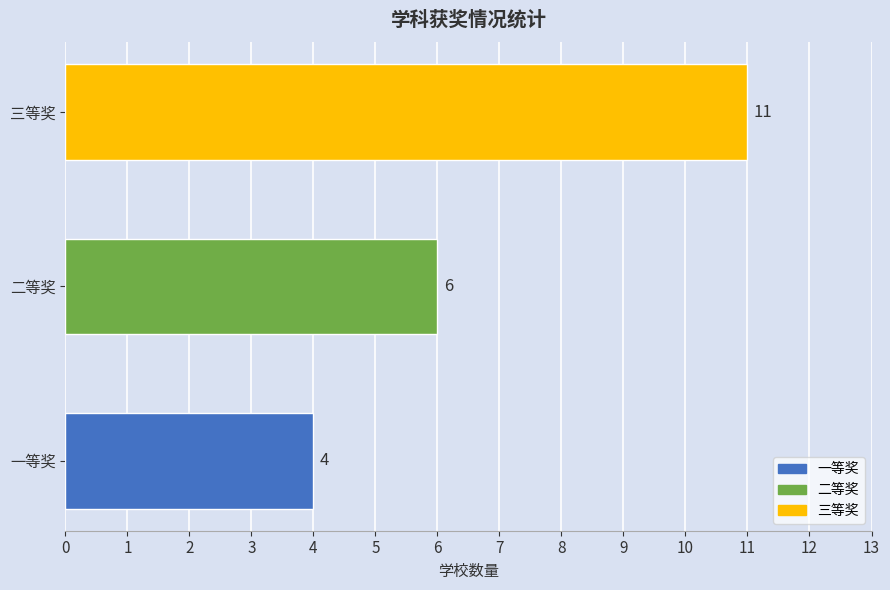

Where is the data nearest to the value 7?

二等奖